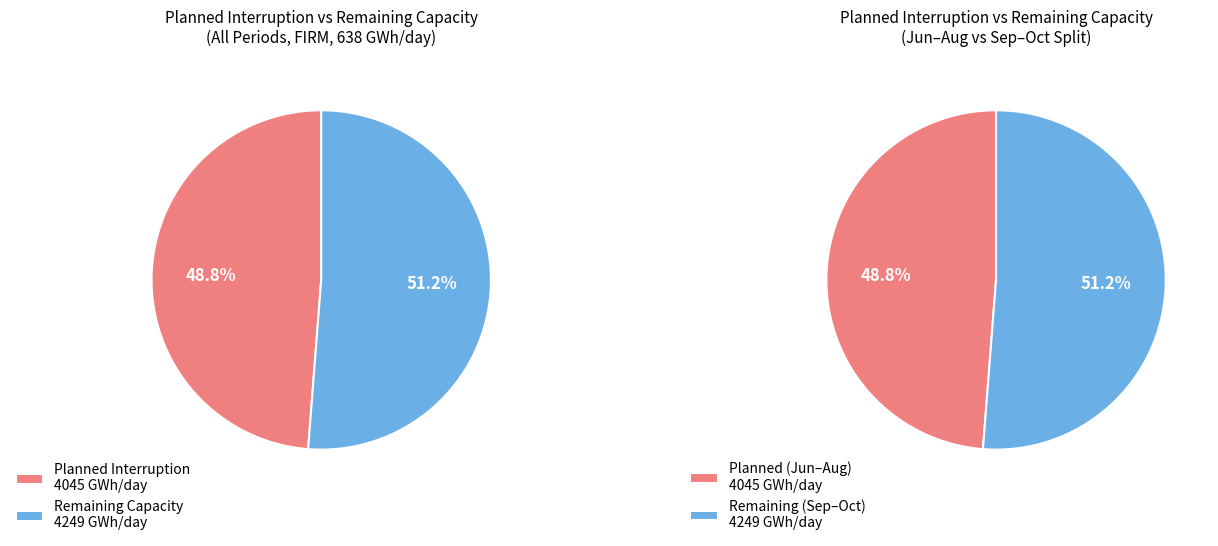

The 07/06-13/06 slice represents 23% of the pie. True or false?

False